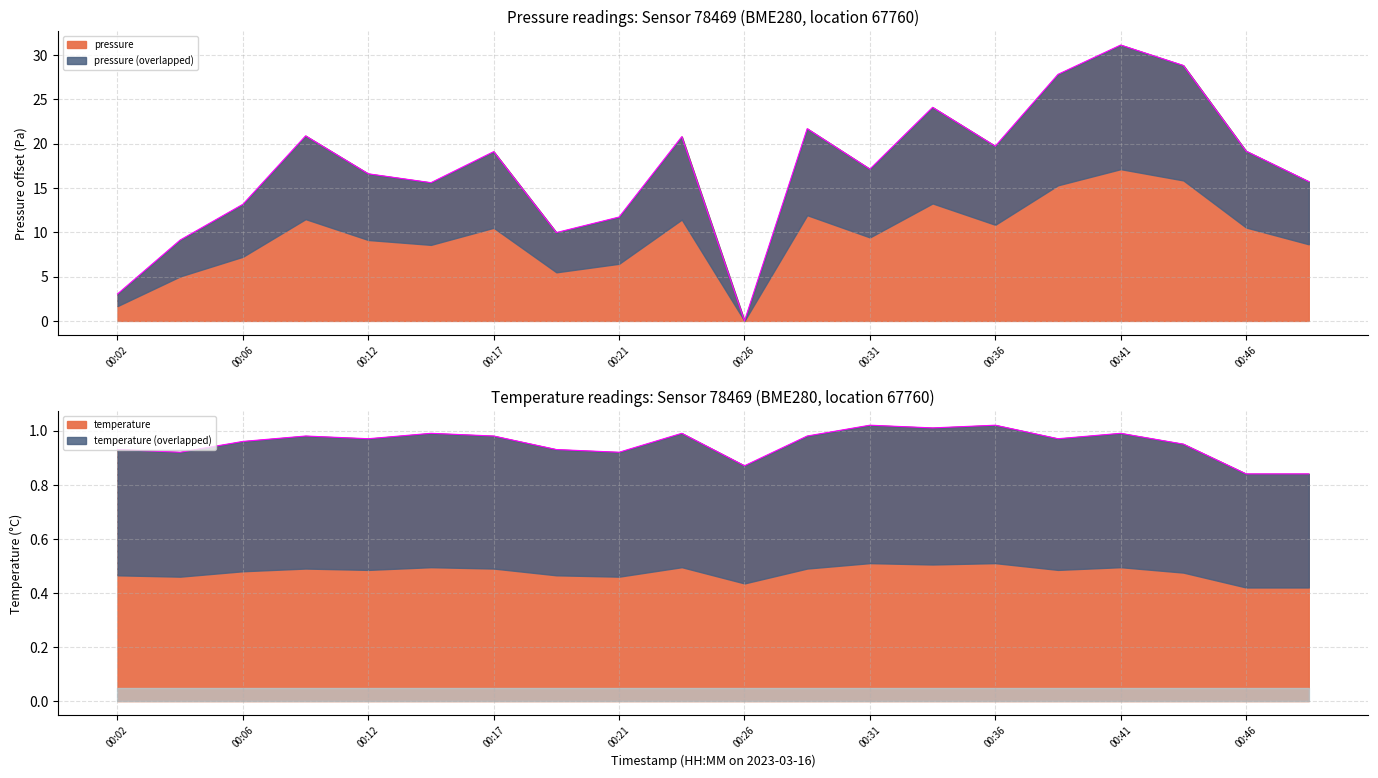

At how many categories does at least one series exceed 17?

11